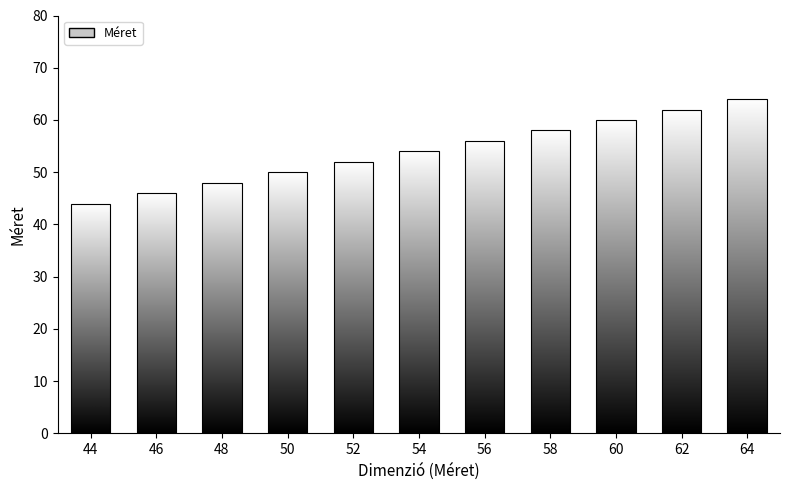

The chart shows a value of 54 at 54. True or false?

True